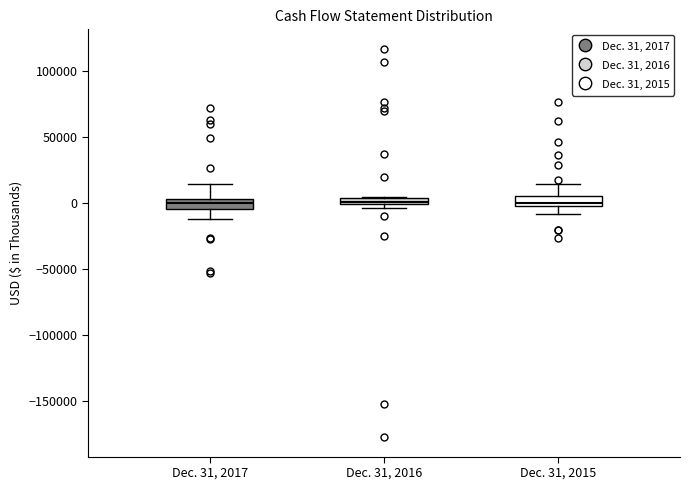

Where does the median line of the box for Dec. 31, 2017 sit on the y-axis? The values are not printed on the chart, so give them approximately, as read against the axis.

0